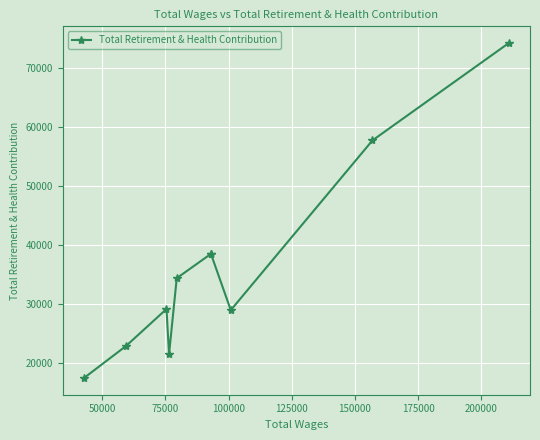

What is the smallest value displayed?

17494